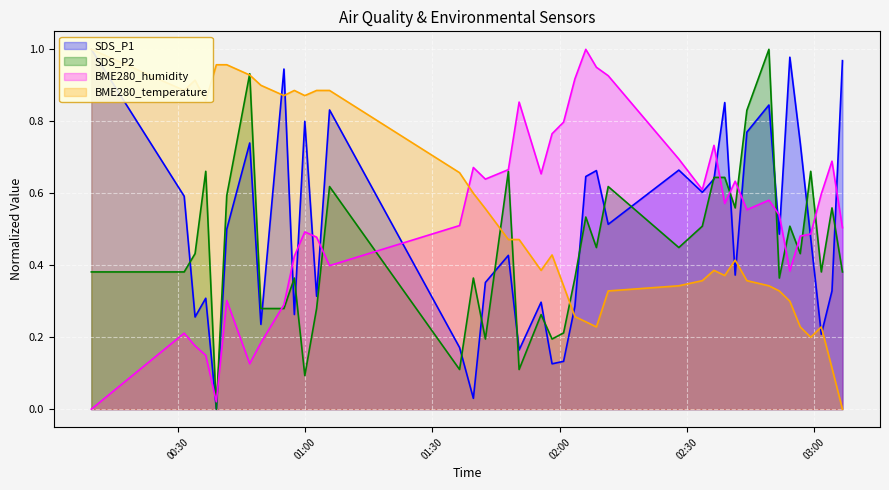

How many lines are shown in the chart?

4